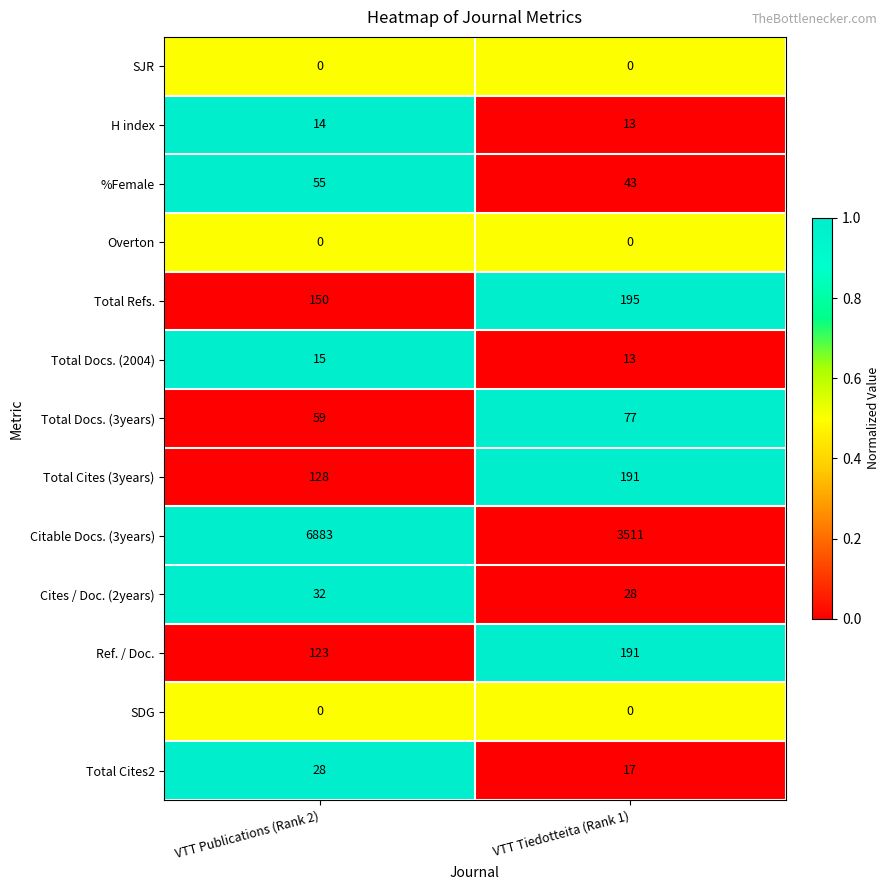

At which category does the chart reach its peak across all series?

VTT Publications (Rank 2)